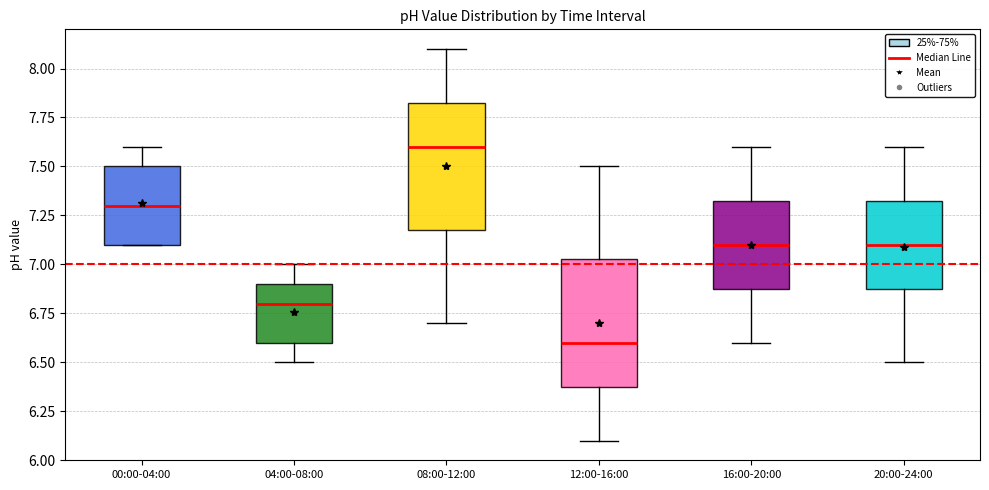

Reading left to right, read every box against the y-axis: the position of its median line, the range the box covers, and the ends of its whiskers. The values are not printed on the chart, so give them approximately, as read against the axis.

00:00-04:00: median 7.30, box 7.10 to 7.50, whiskers 7.10 to 7.60
04:00-08:00: median 6.80, box 6.60 to 6.90, whiskers 6.50 to 7.00
08:00-12:00: median 7.60, box 7.20 to 7.85, whiskers 6.70 to 8.10
12:00-16:00: median 6.60, box 6.40 to 7.05, whiskers 6.10 to 7.50
16:00-20:00: median 7.10, box 6.90 to 7.35, whiskers 6.60 to 7.60
20:00-24:00: median 7.10, box 6.90 to 7.35, whiskers 6.50 to 7.60